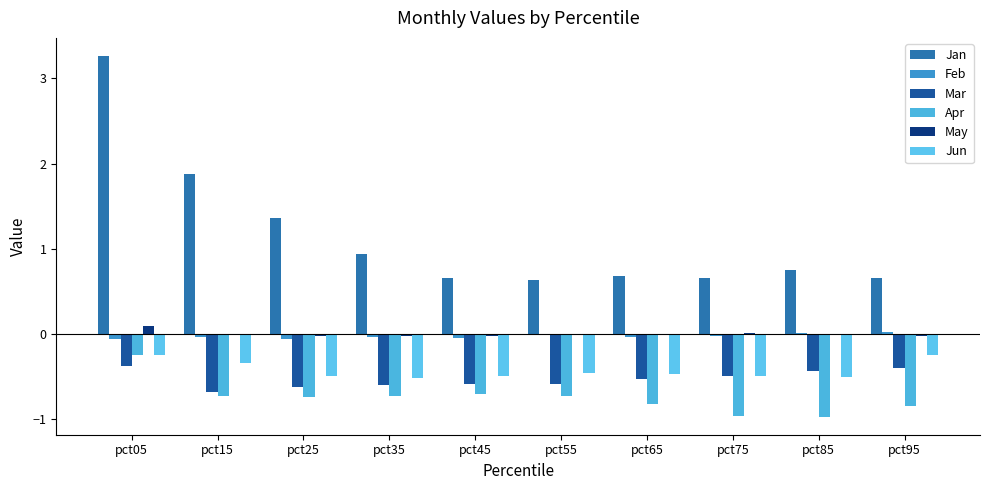

Is it true that Jun equals -0.5 at pct55?

True